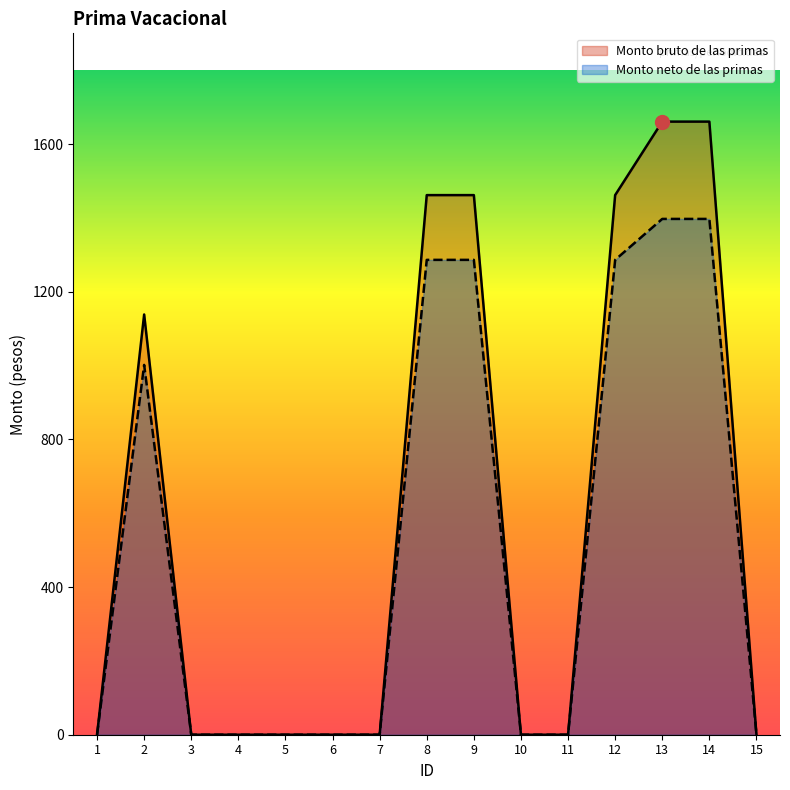

At which category is the sum across all series the highest?

13